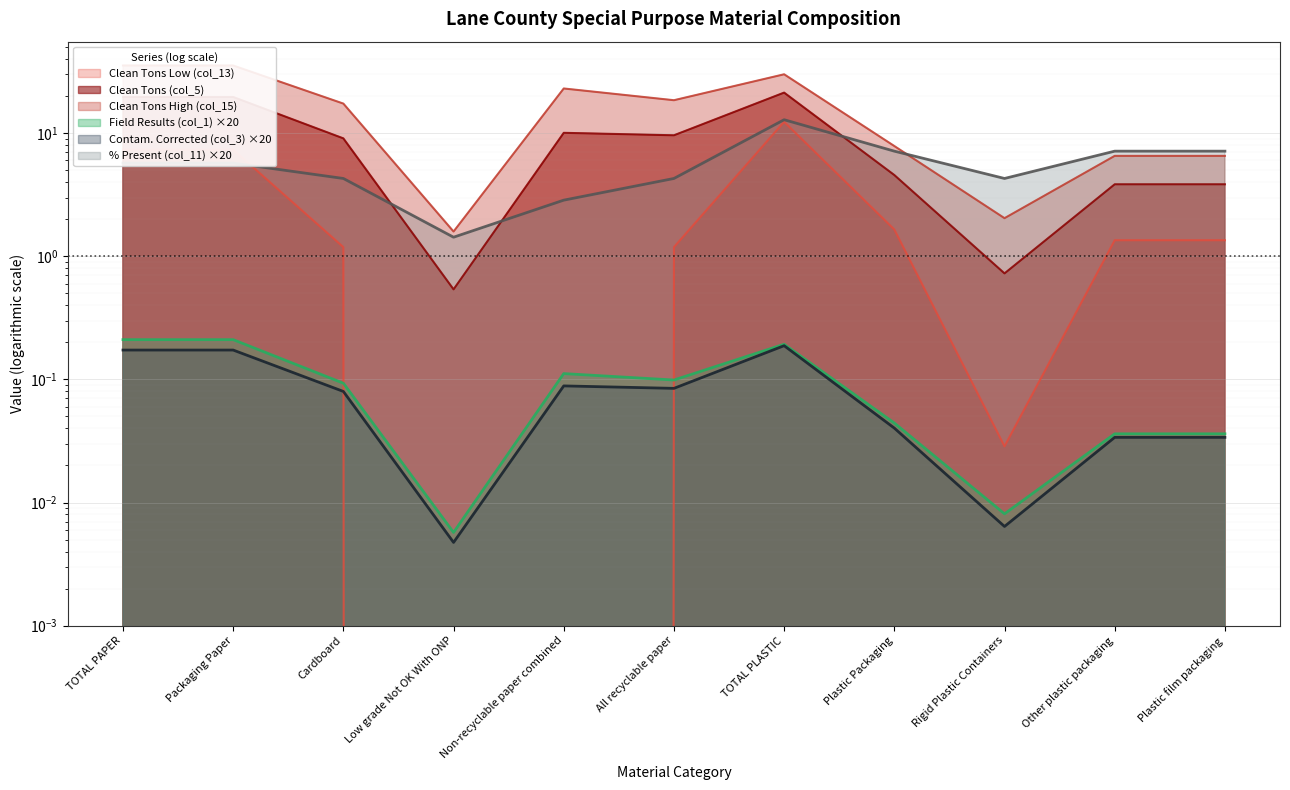

At which label does Field Results (col_1) reach its peak?

TOTAL PAPER